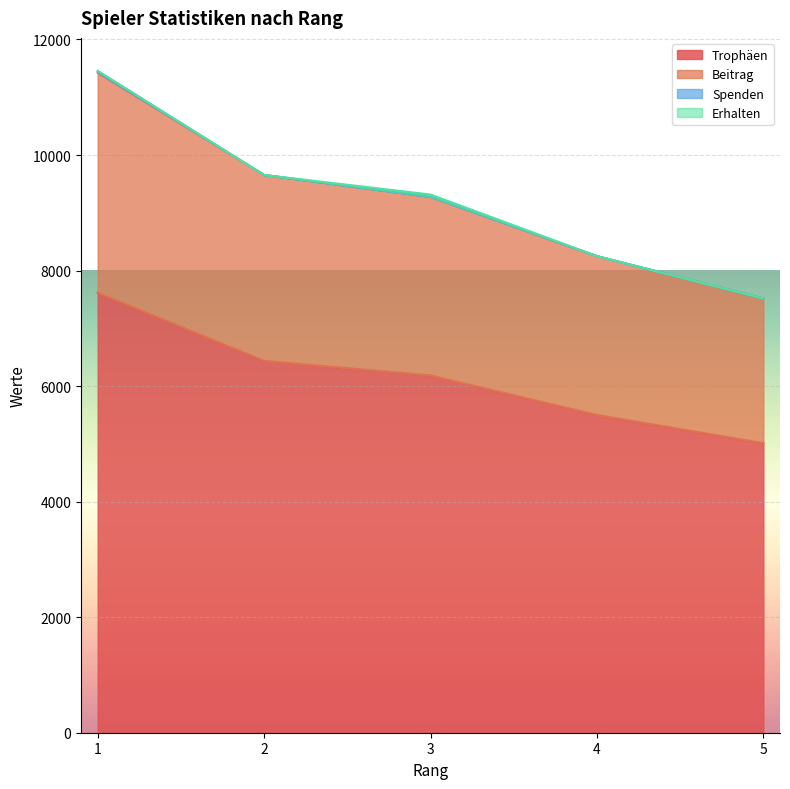

How many data points in Beitrag are above 9276?

2